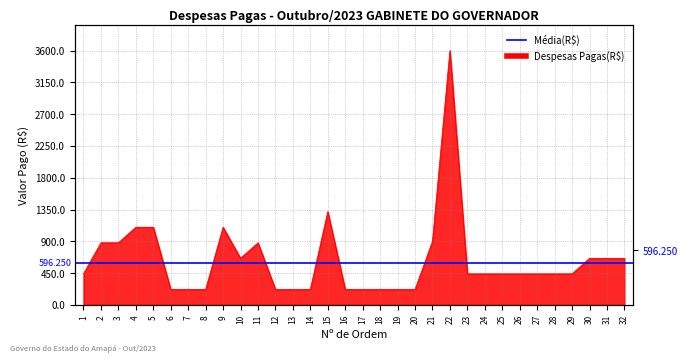

True or false: the data has more than 1 interior local peaks.

True